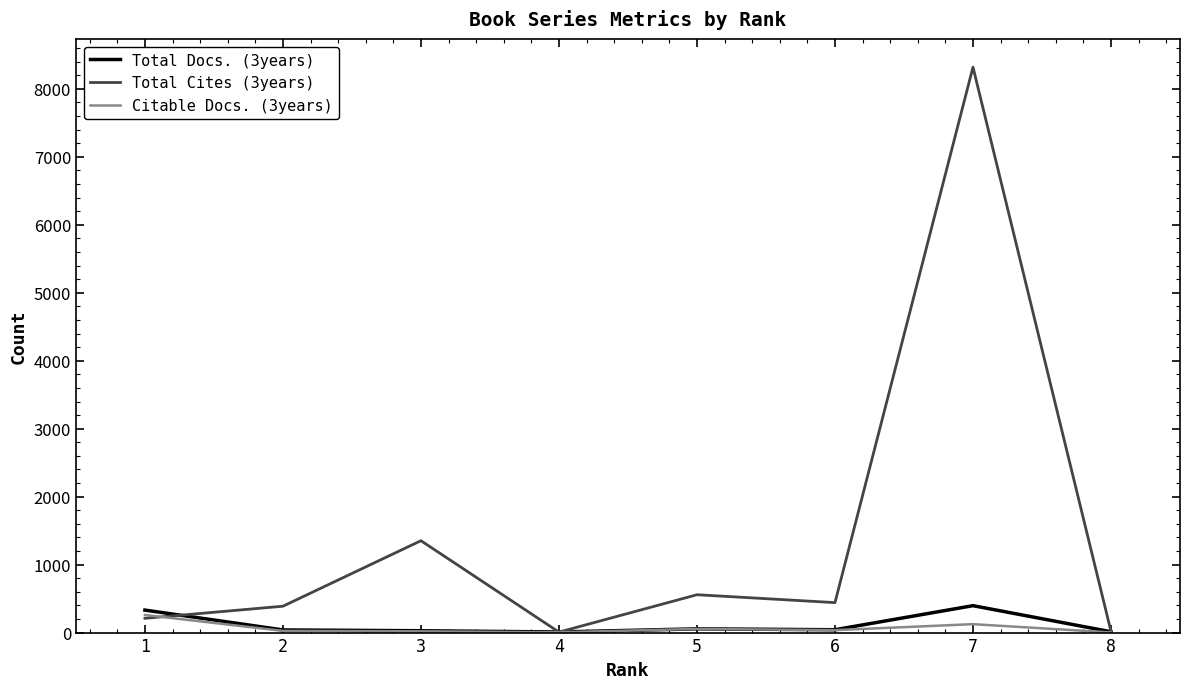

At which category is the sum across all series the highest?

7